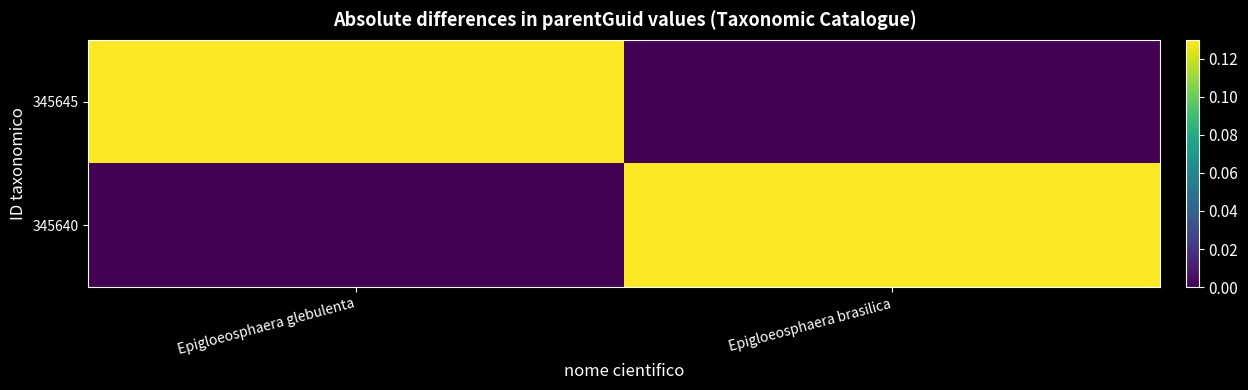

Rank the series by their maximum value, from lowest to highest.

345645, 345640